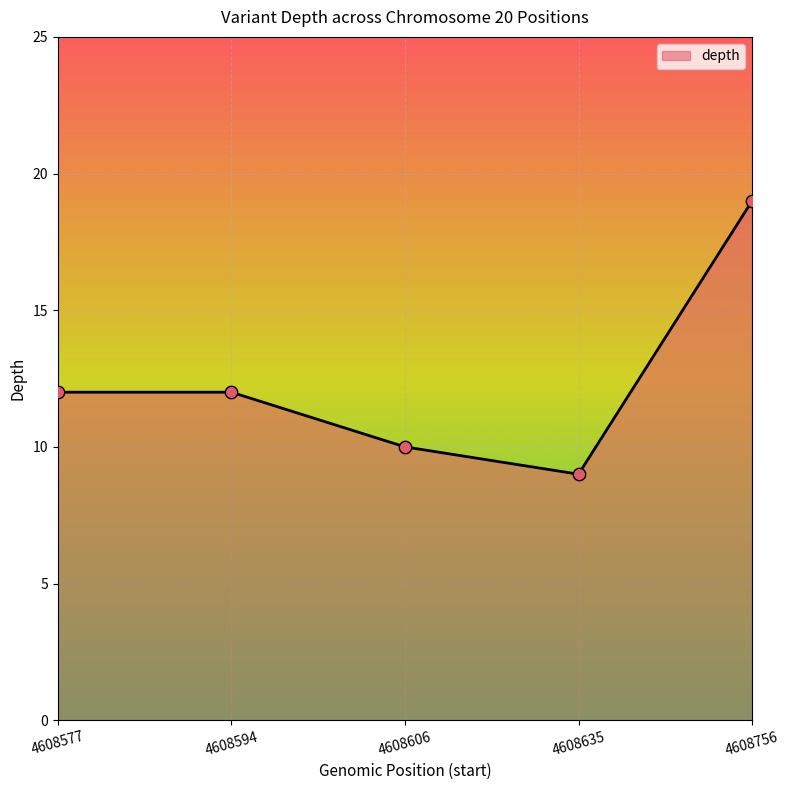

What is the ratio of the value at 4608606 to the value at 4608594?

0.8